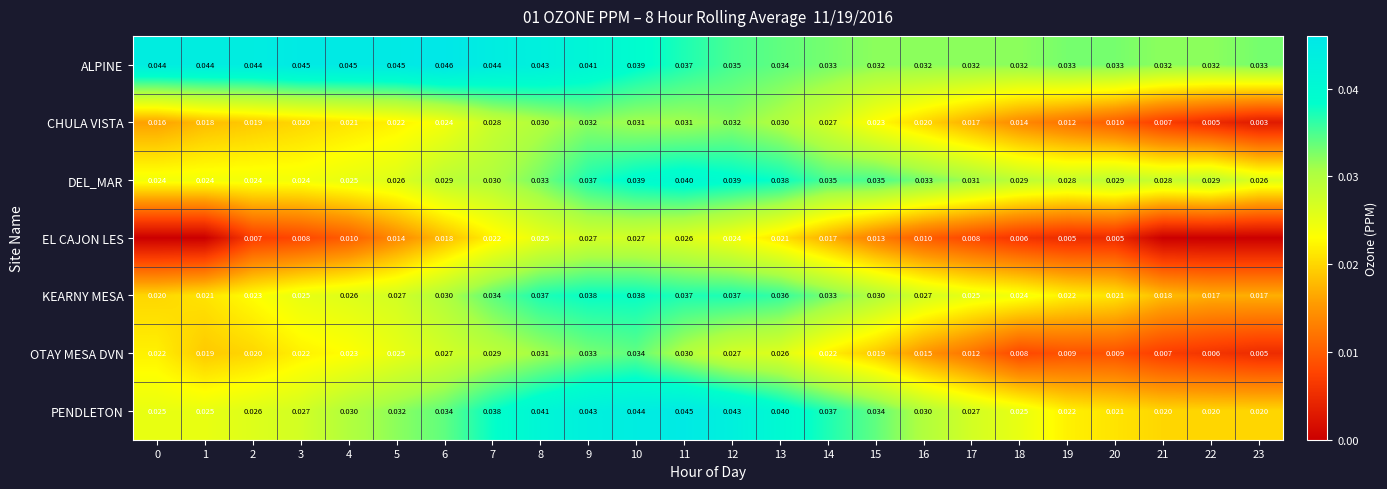

Between 10 and 20, which series saw the biggest shift?

OTAY MESA DVN